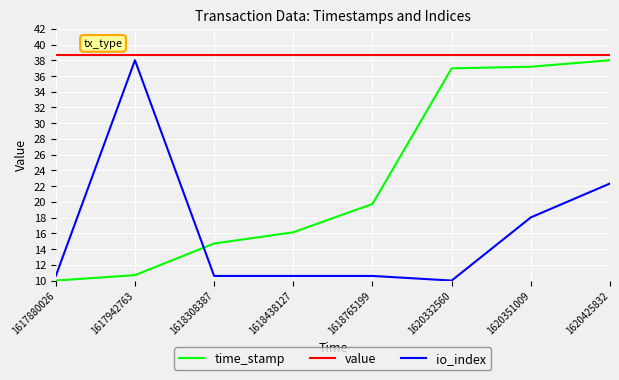

At which category is the sum across all series the highest?

1620425832